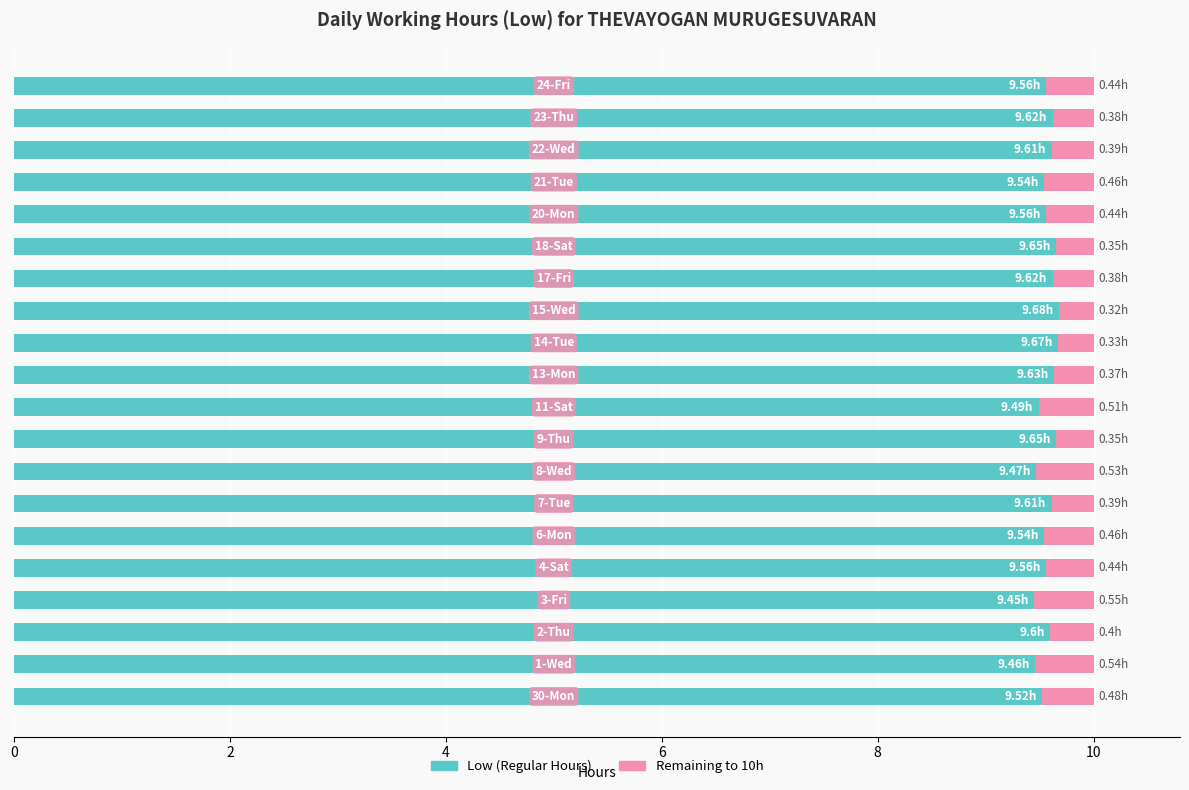

What is the sum of all Low (Regular Hours) values?

191.5